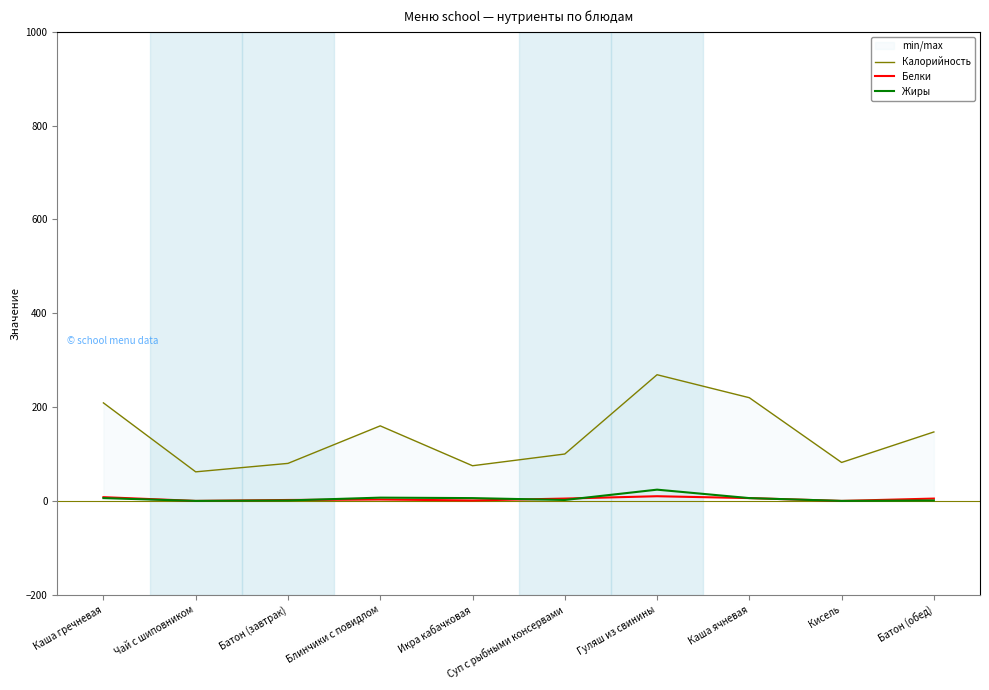

What is the label of the 4th point from the left?

Блинчики с повидлом